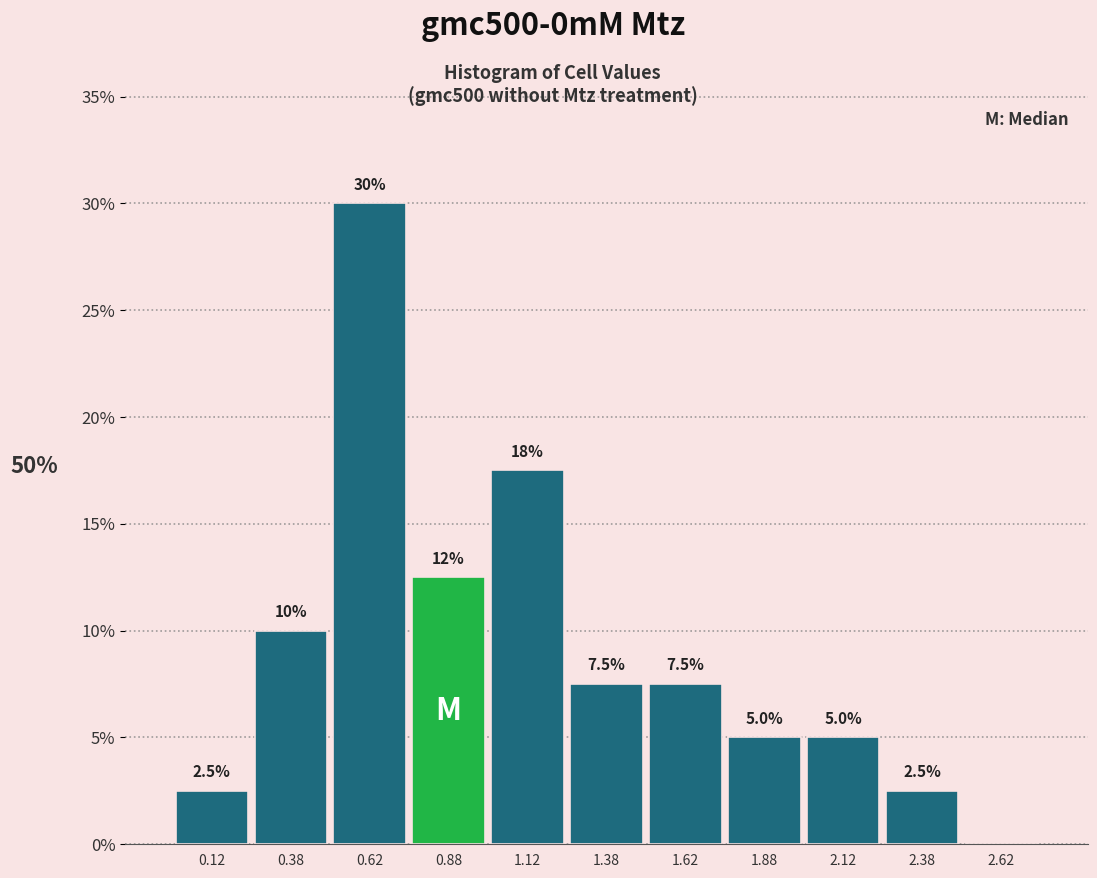

Which range on the x-axis has the tallest bar?

0.50 to 0.75